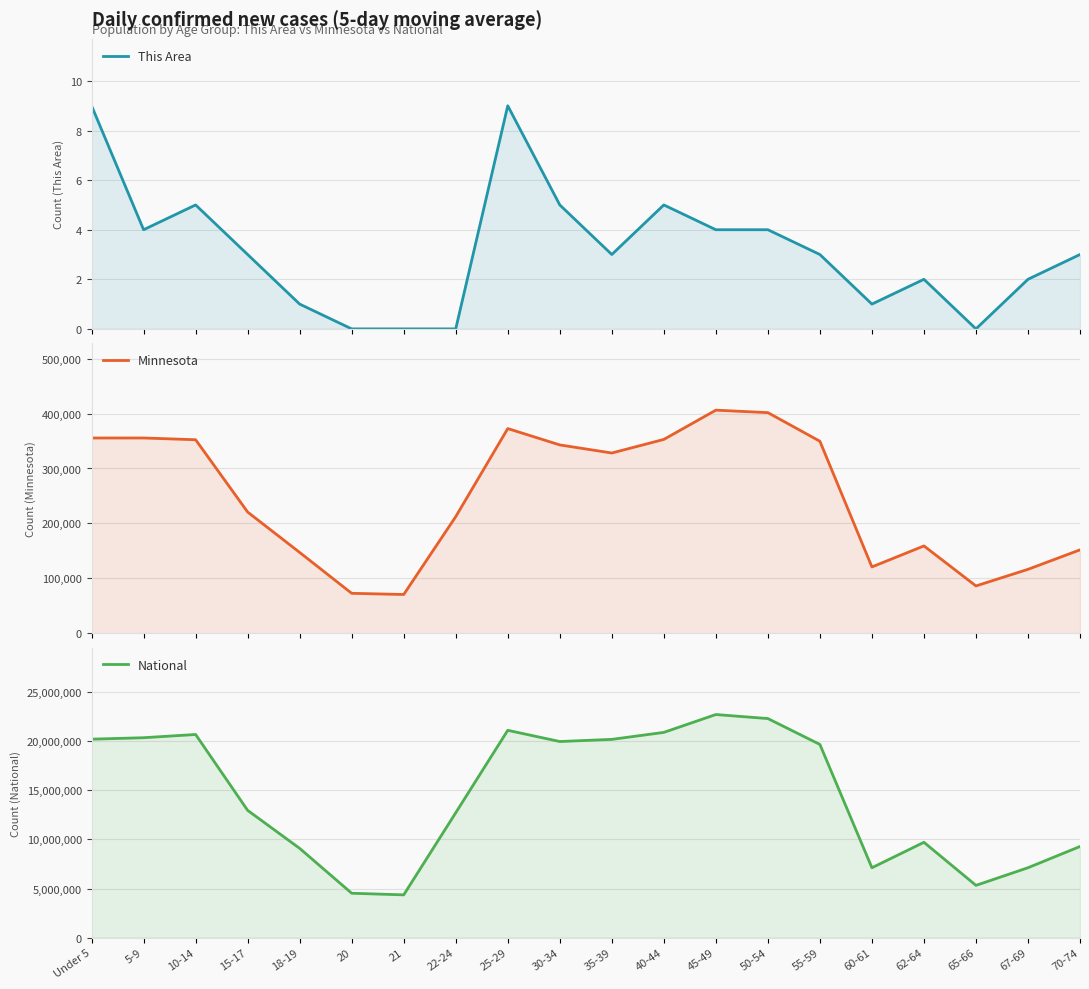

What is the difference between the highest and lowest values at 60-61?

7113726